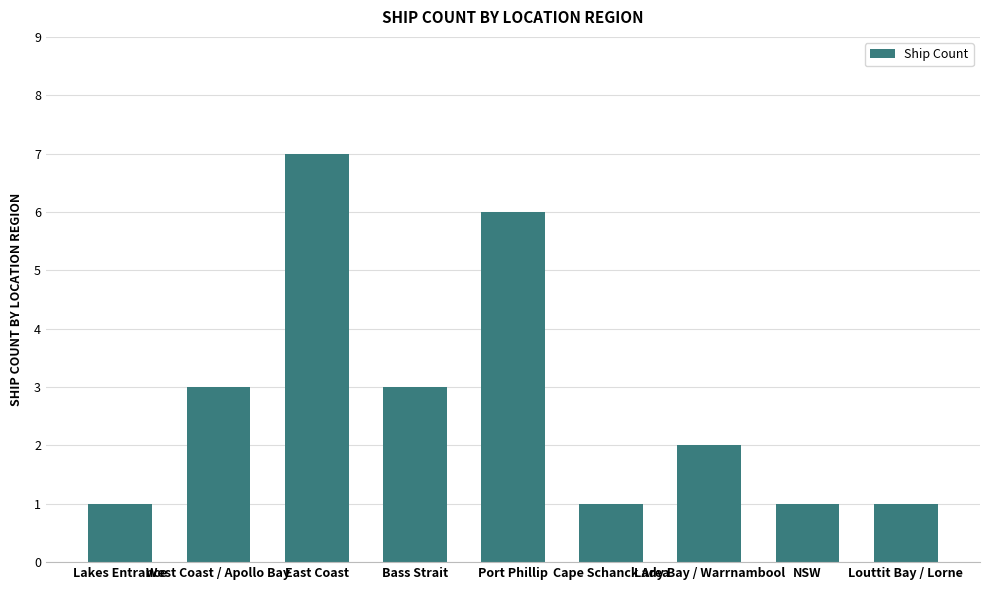

What is the change in value from Lakes Entrance to East Coast?

+6